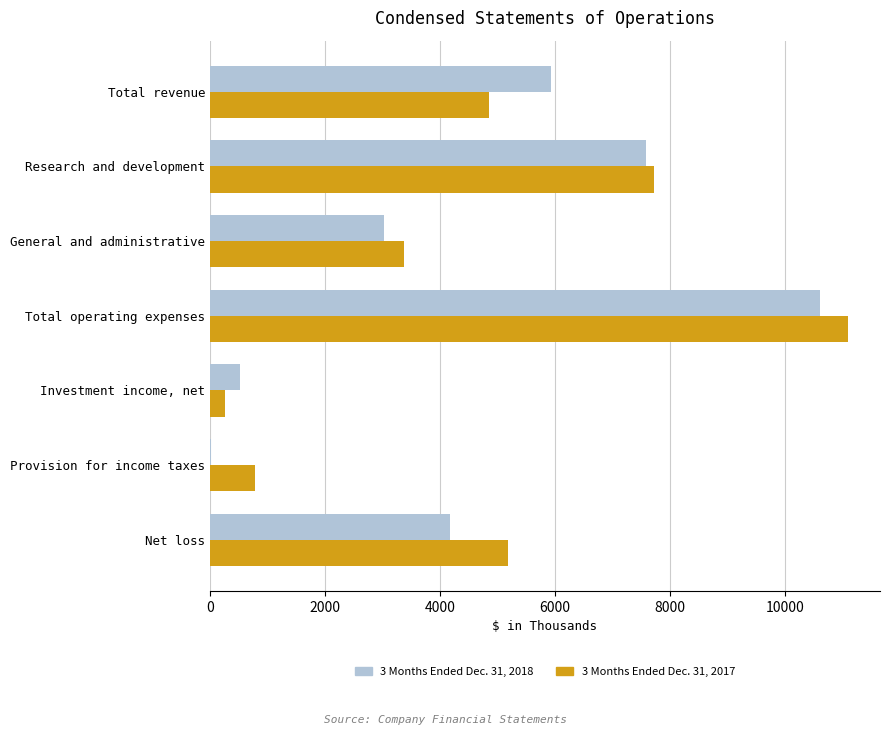

Between General and administrative and Total operating expenses, which series saw the biggest shift?

3 Months Ended Dec. 31, 2017